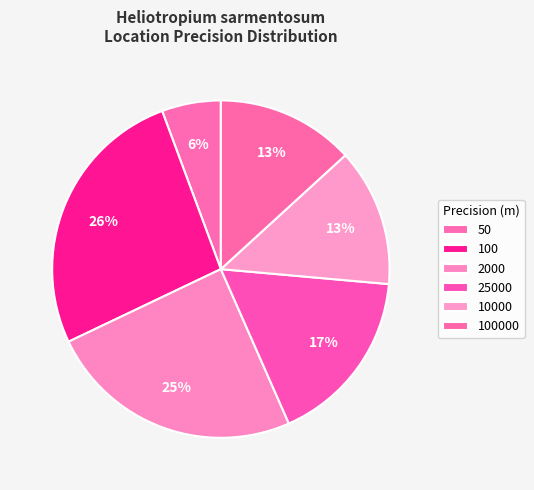

To the nearest percent, what is the average slice percentage?

17%